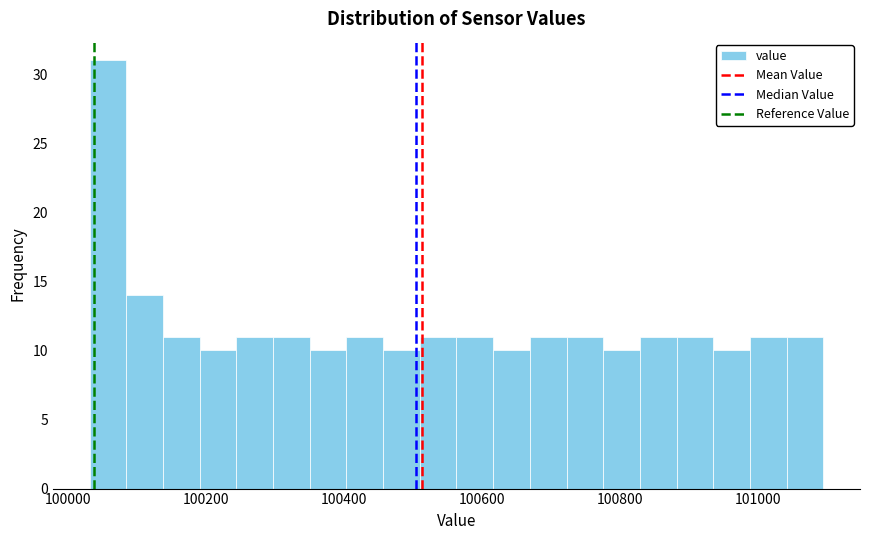

Read against the x-axis, roughly where is the centre of the tallest bar?

100060